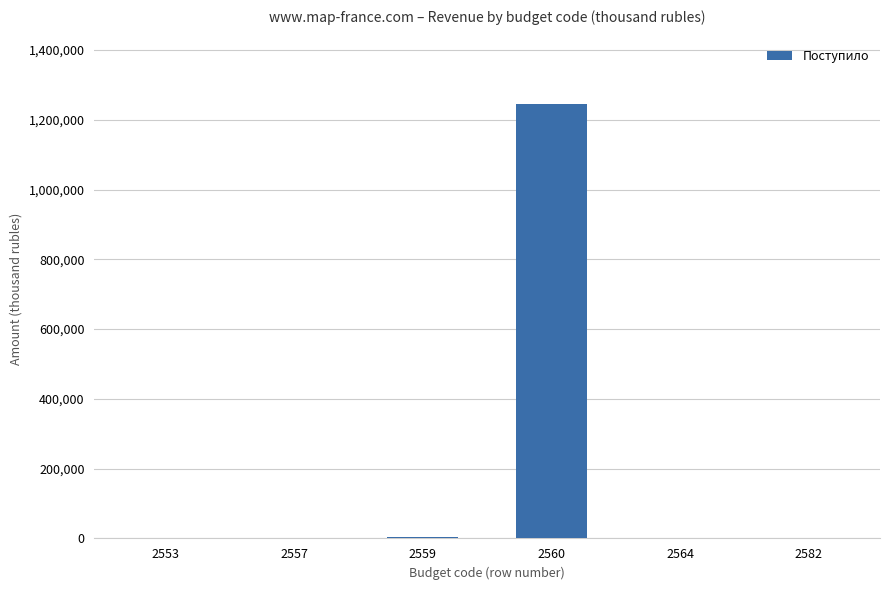

What is the sum of all values?

1250448